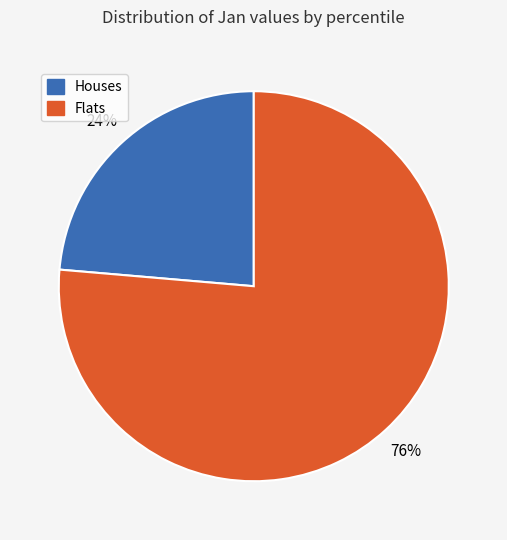

Does Houses account for over 50% of the chart?

No